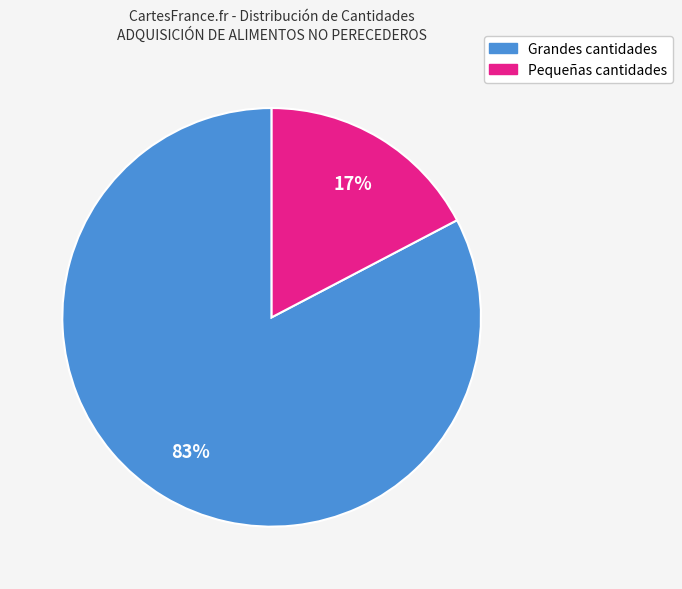

Is there a majority slice in this chart?

Yes